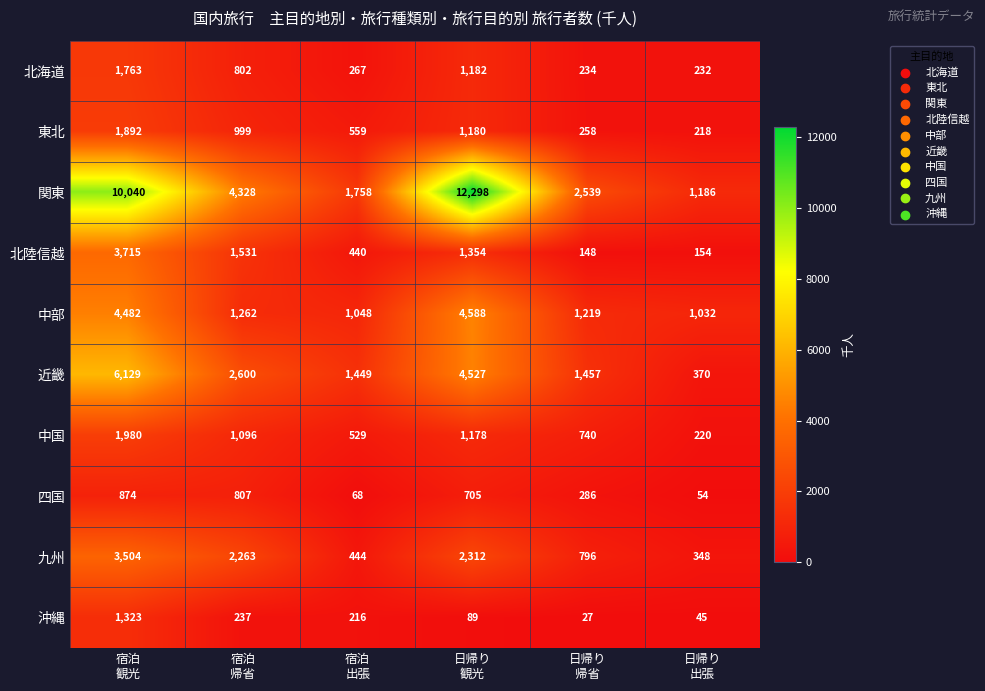

What is the lowest value of the 北陸信越 series?

148